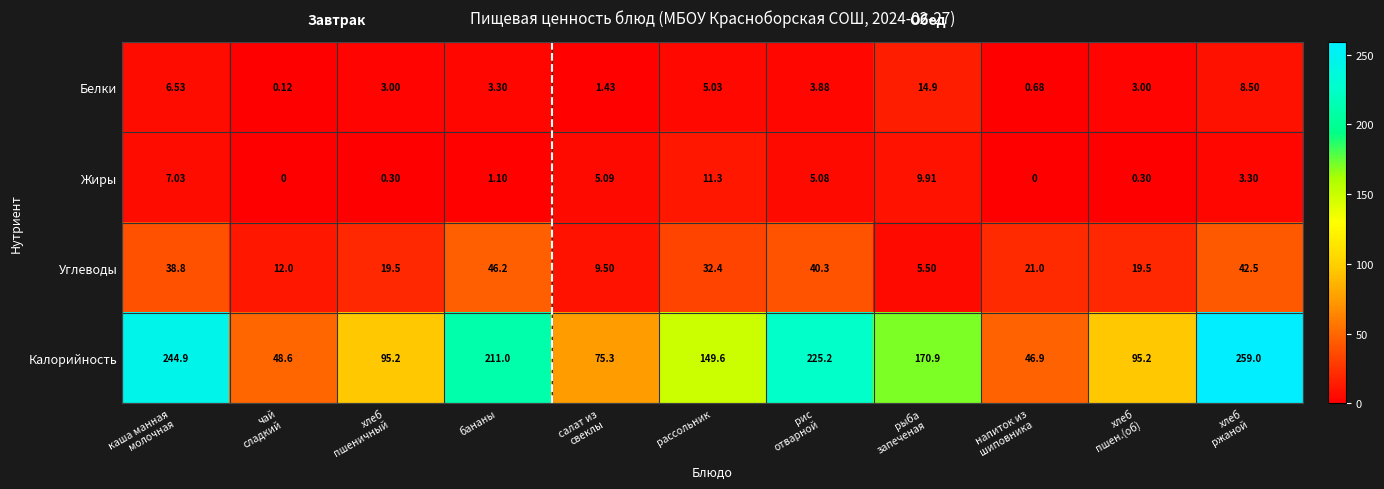

Count the number of categories in the chart.

11